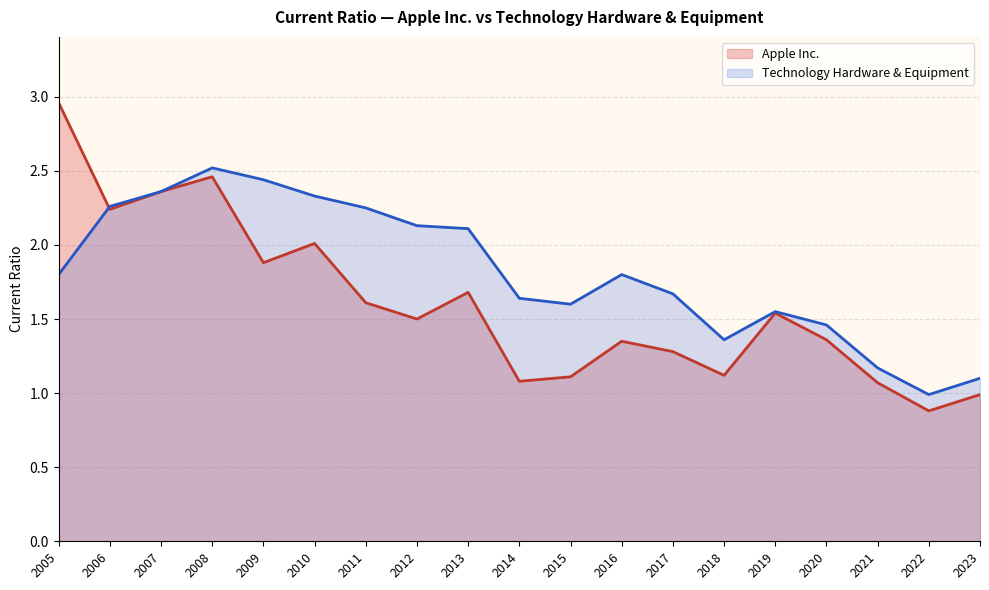

Which series ends up on top after the final intersection of Technology Hardware & Equipment and Apple Inc.?

Technology Hardware & Equipment